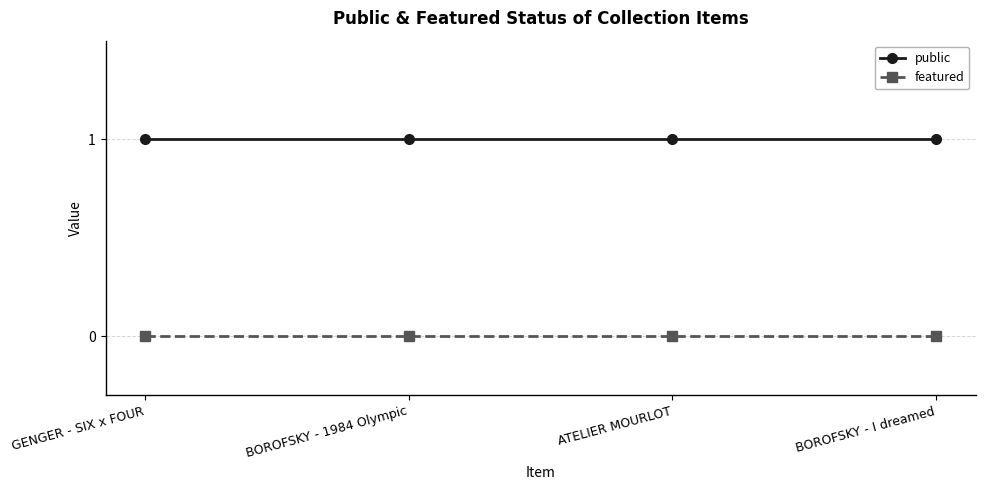

What is the greatest value displayed?

1